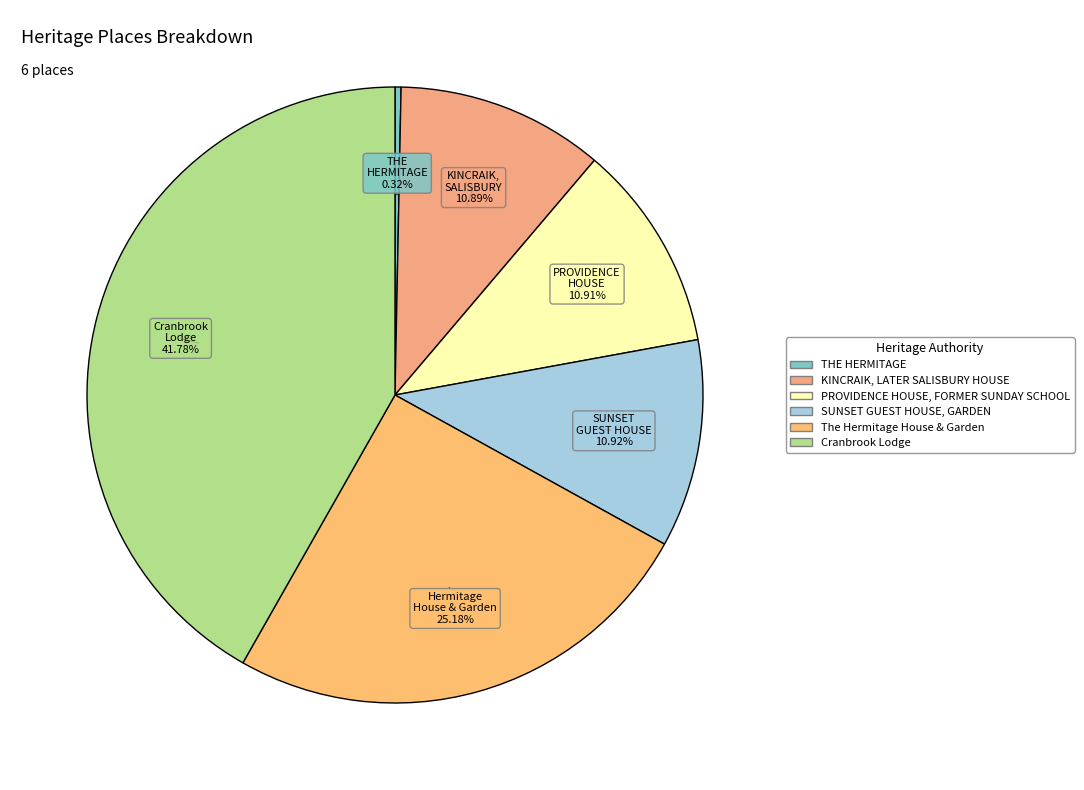

What percentage do KINCRAIK, LATER SALISBURY HOUSE and Cranbrook Lodge together represent?

52.7%